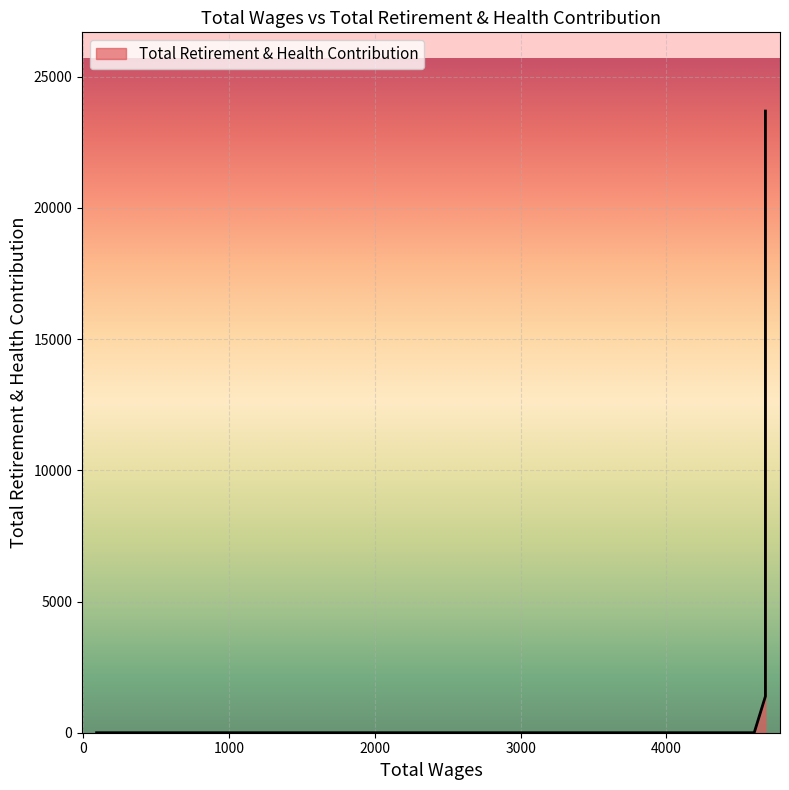

Which label corresponds to the smallest value in the chart?

4603